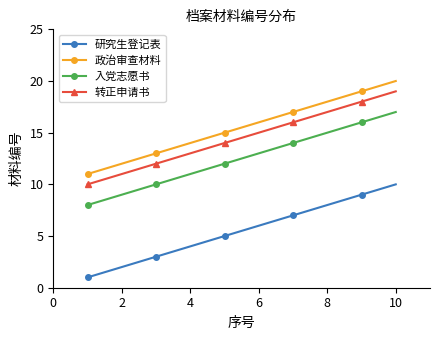

What is the difference between the maximum and second lowest values in the 入党志愿书 series?

8